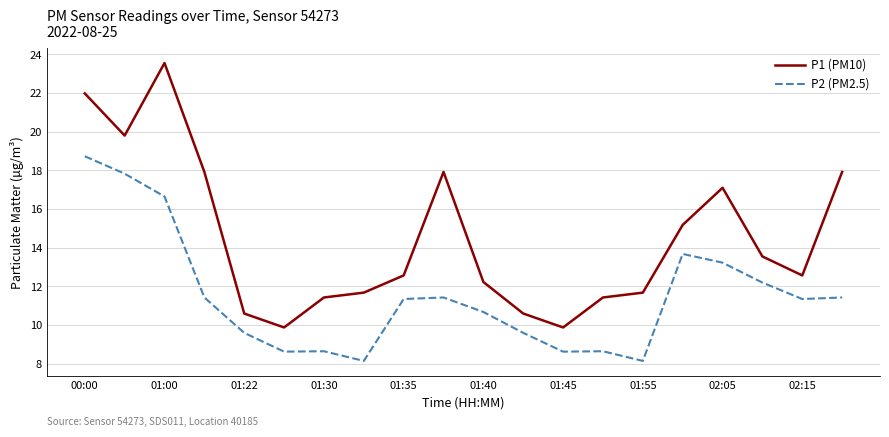

True or false: P1 (PM10) has more than 0 points higher than both neighbors.

True